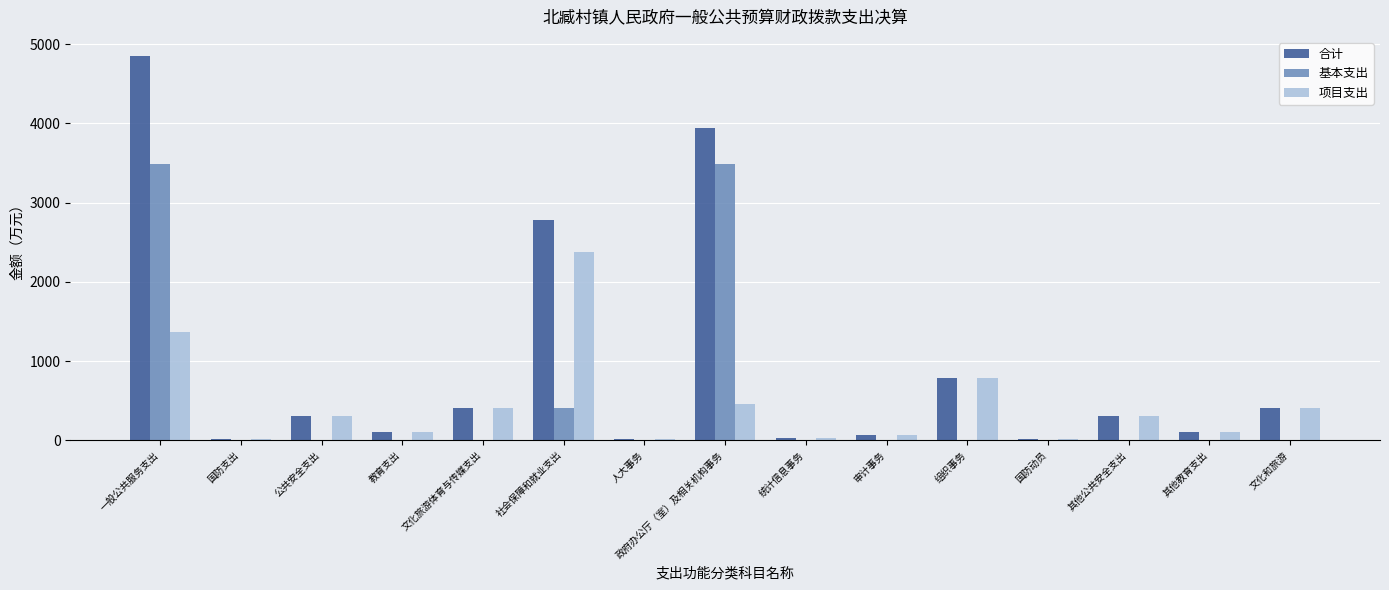

What is the sum of the 合计 values at 文化和旅游 and 国防支出?

419.5